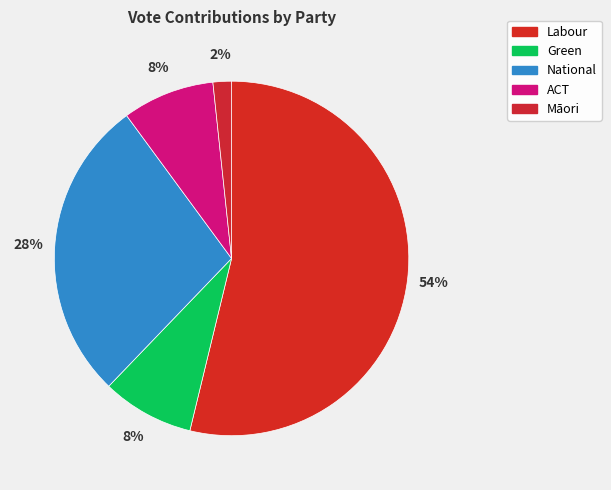

To the nearest percent, what is the combined percentage of ACT and National?

36%